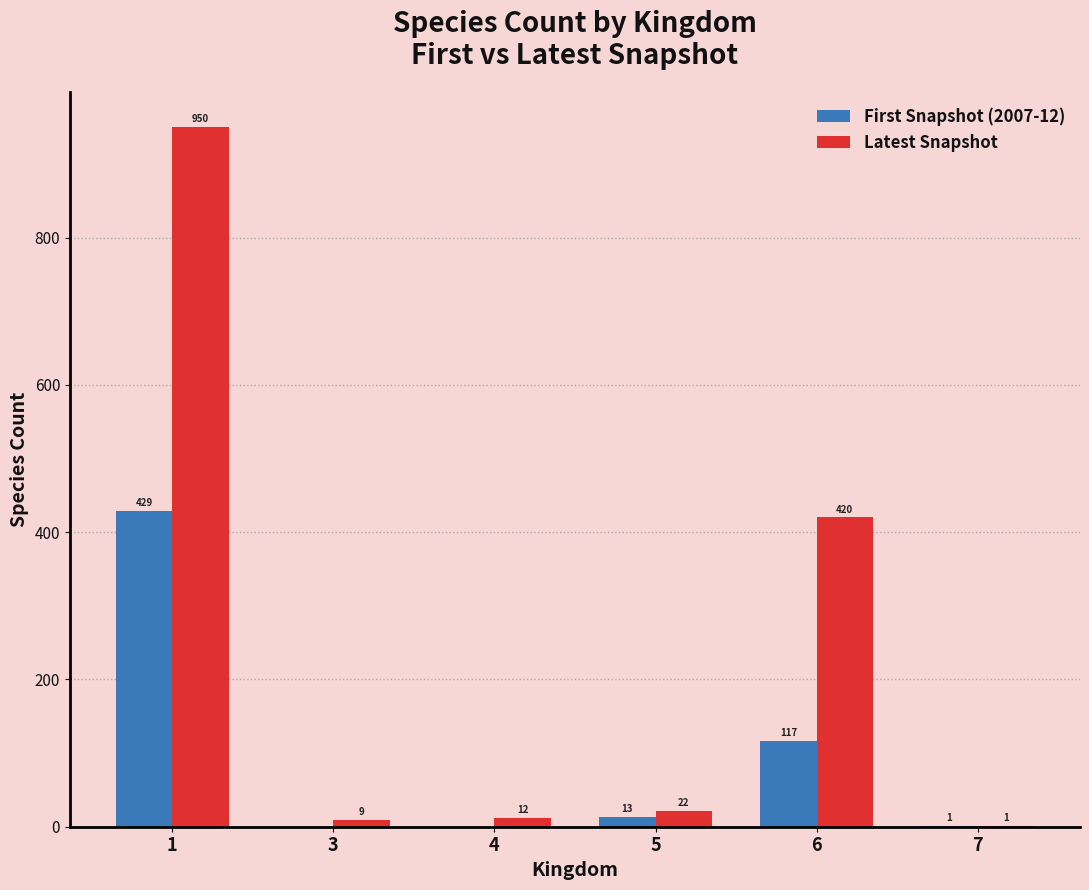

What are all the series names shown in the legend?

First Snapshot (2007-12), Latest Snapshot